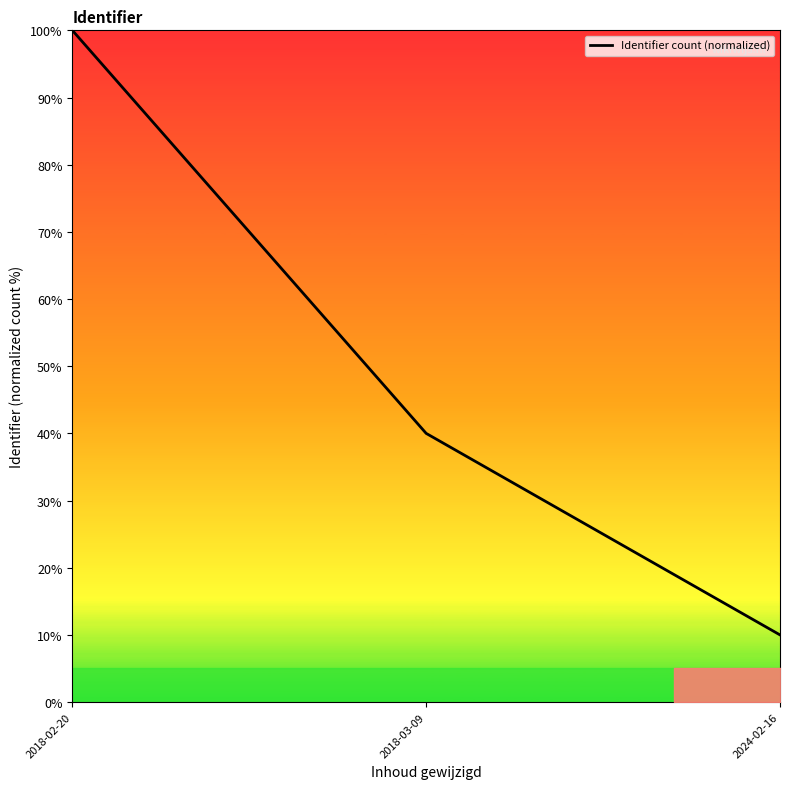

Rank the categories by value from highest to lowest.

2018-02-20, 2018-03-09, 2024-02-16